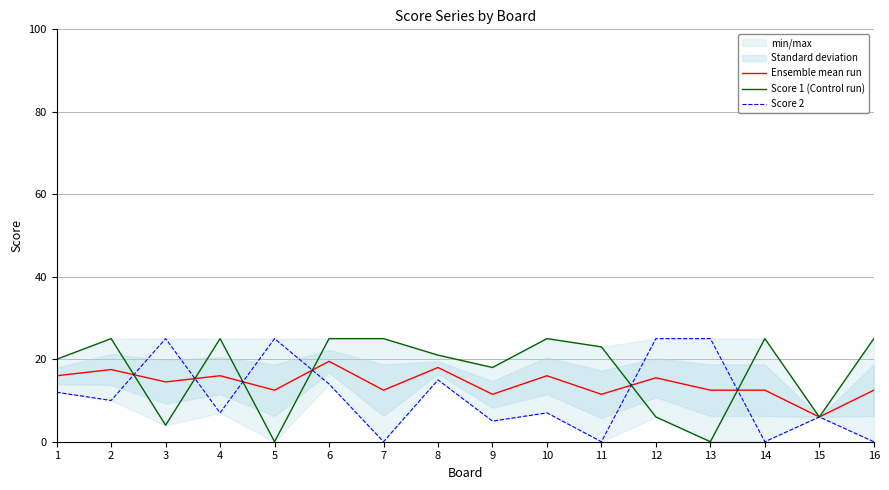

What are all the series names shown in the legend?

Ensemble mean run, Score 1 (Control run), Score 2